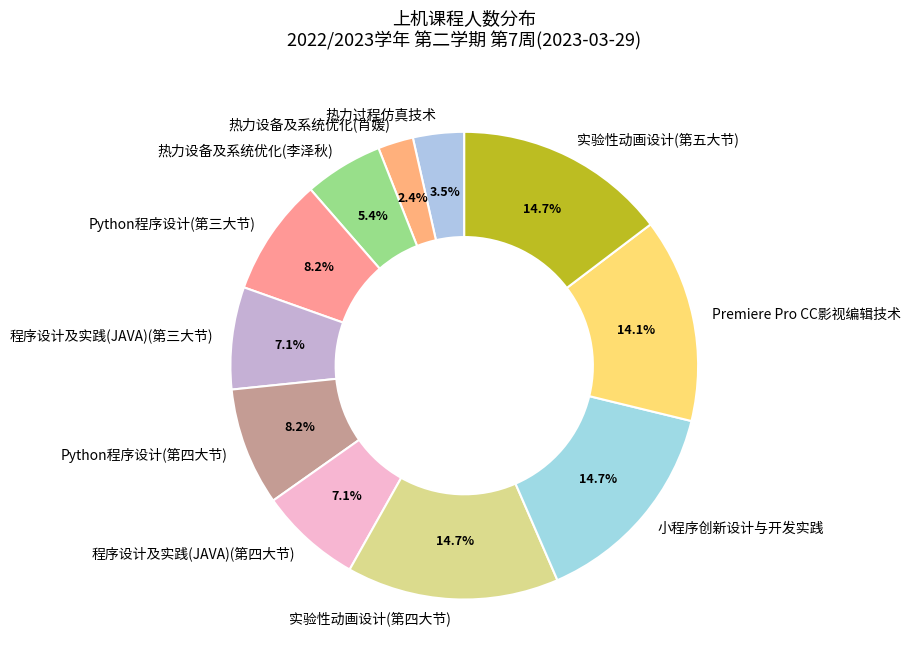

How much of the chart is everything except 热力设备及系统优化(李泽秋)?

94.6%